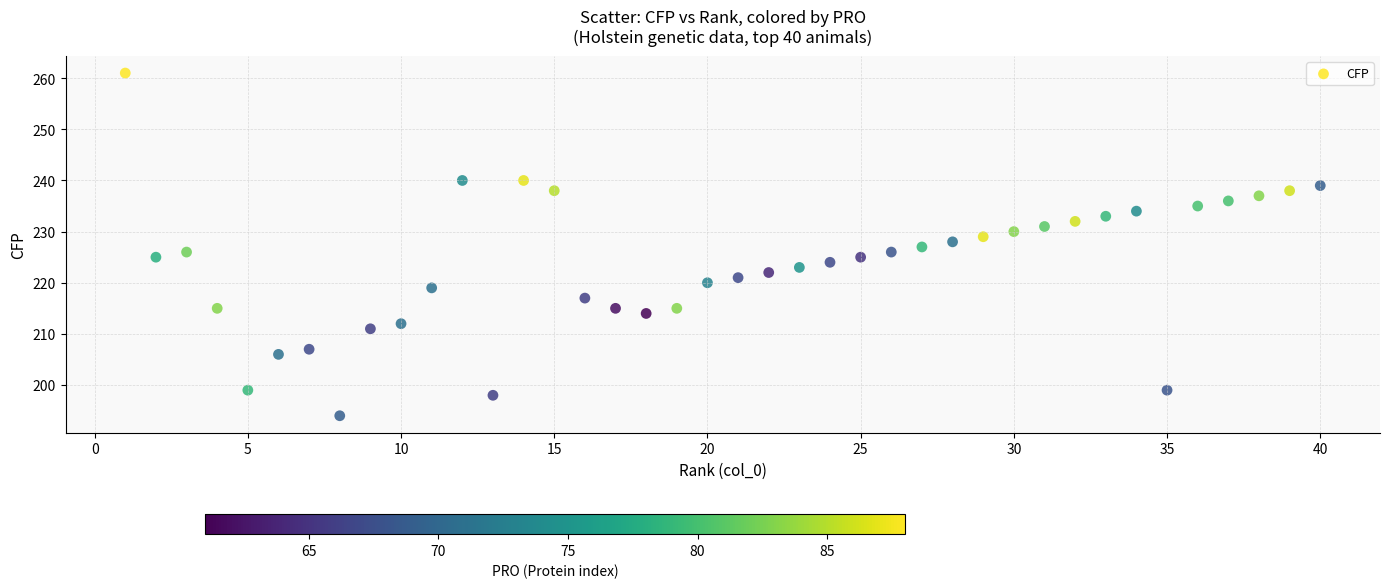

What is the range of Y values (max minus min)?

67